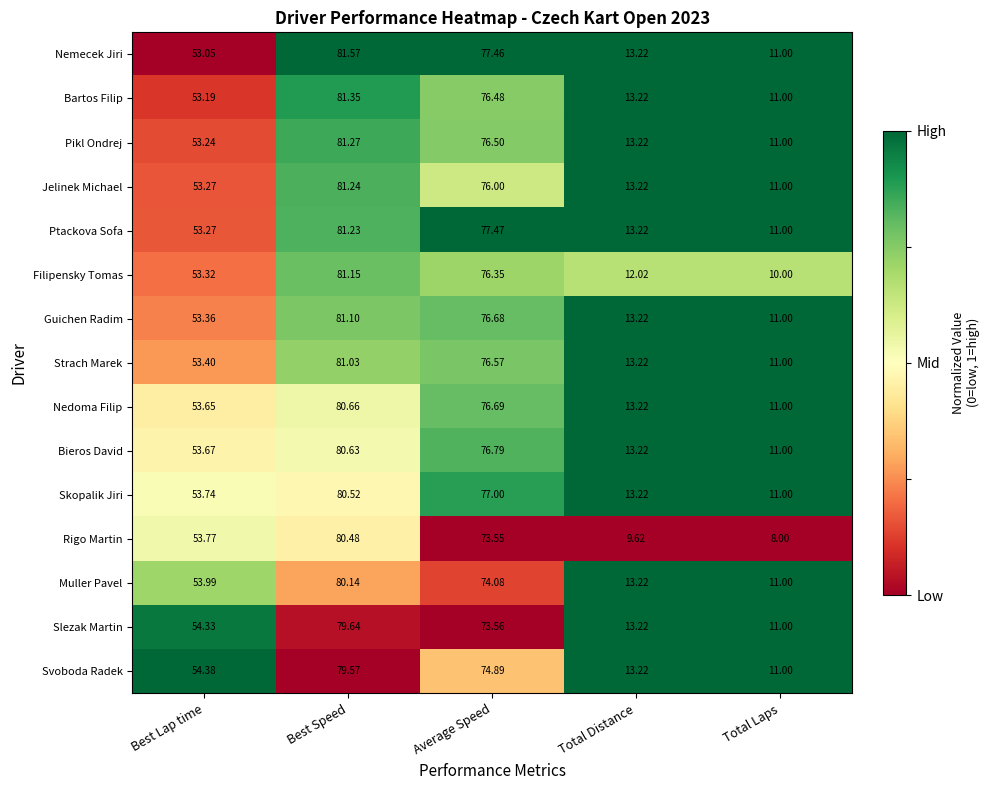

At which category is the sum across all series the highest?

Best Speed